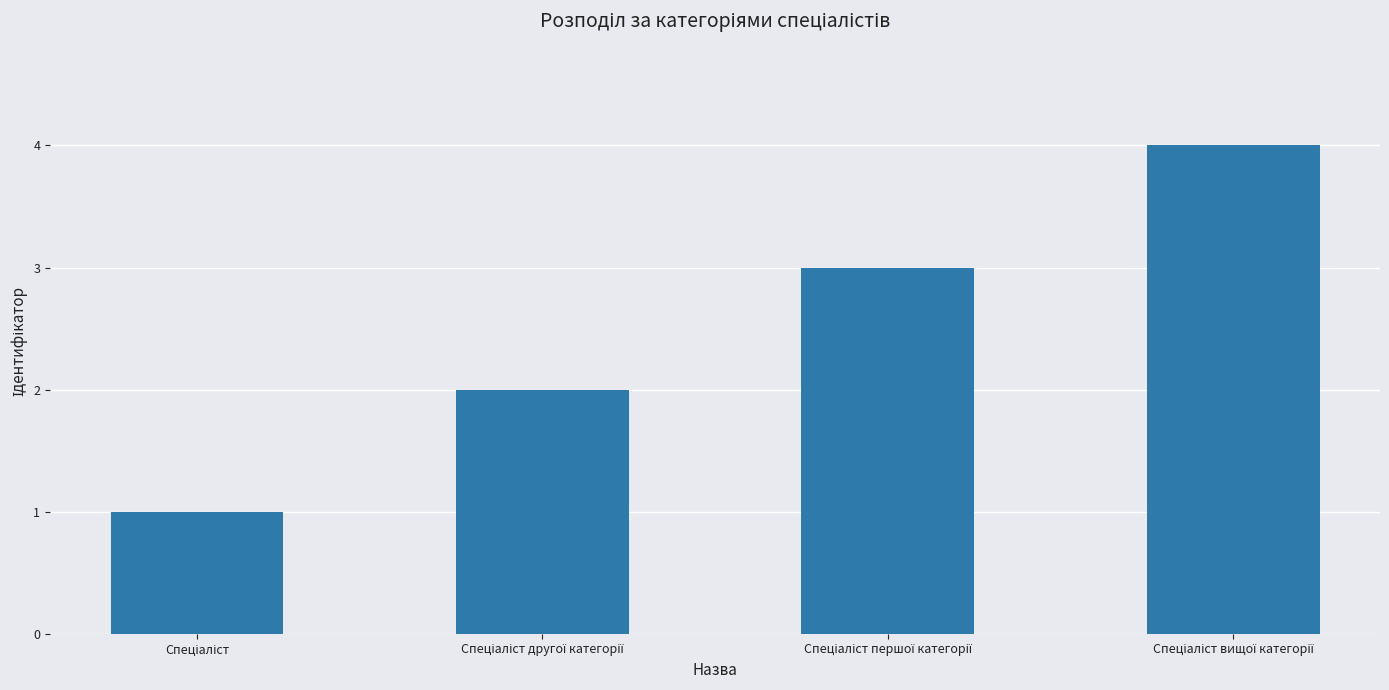

What is the difference between the maximum and minimum values?

3